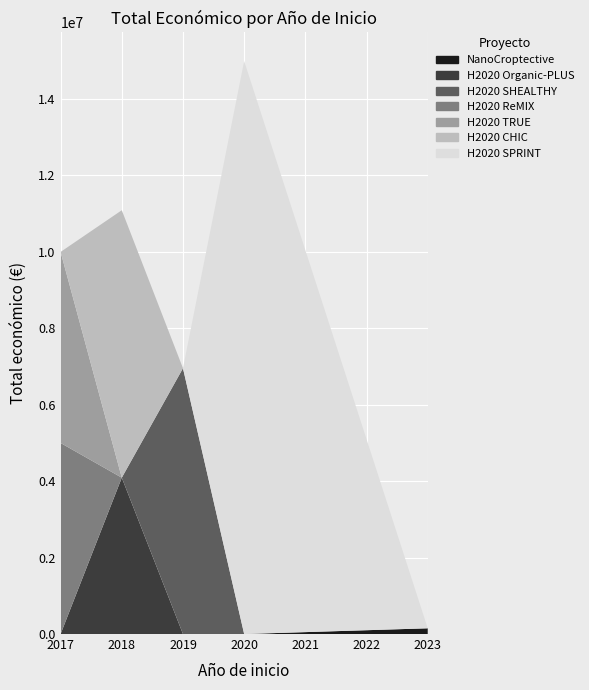

Reading right to left, what are all the values shown in this chart?

150000	14994445	6955758	6999596	4091526	4999927	5000000